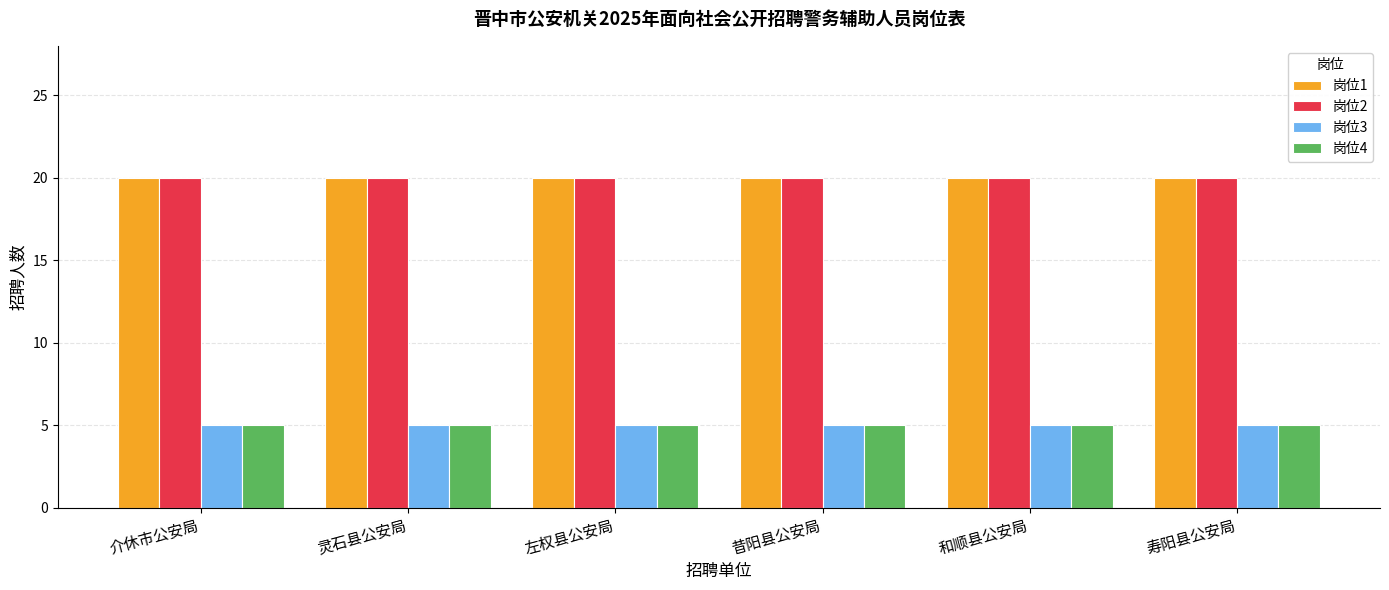

Reading left to right, transcribe all the data shown in this chart.

岗位1: 介休市公安局=20	灵石县公安局=20	左权县公安局=20	昔阳县公安局=20	和顺县公安局=20	寿阳县公安局=20
岗位2: 介休市公安局=20	灵石县公安局=20	左权县公安局=20	昔阳县公安局=20	和顺县公安局=20	寿阳县公安局=20
岗位3: 介休市公安局=5	灵石县公安局=5	左权县公安局=5	昔阳县公安局=5	和顺县公安局=5	寿阳县公安局=5
岗位4: 介休市公安局=5	灵石县公安局=5	左权县公安局=5	昔阳县公安局=5	和顺县公安局=5	寿阳县公安局=5